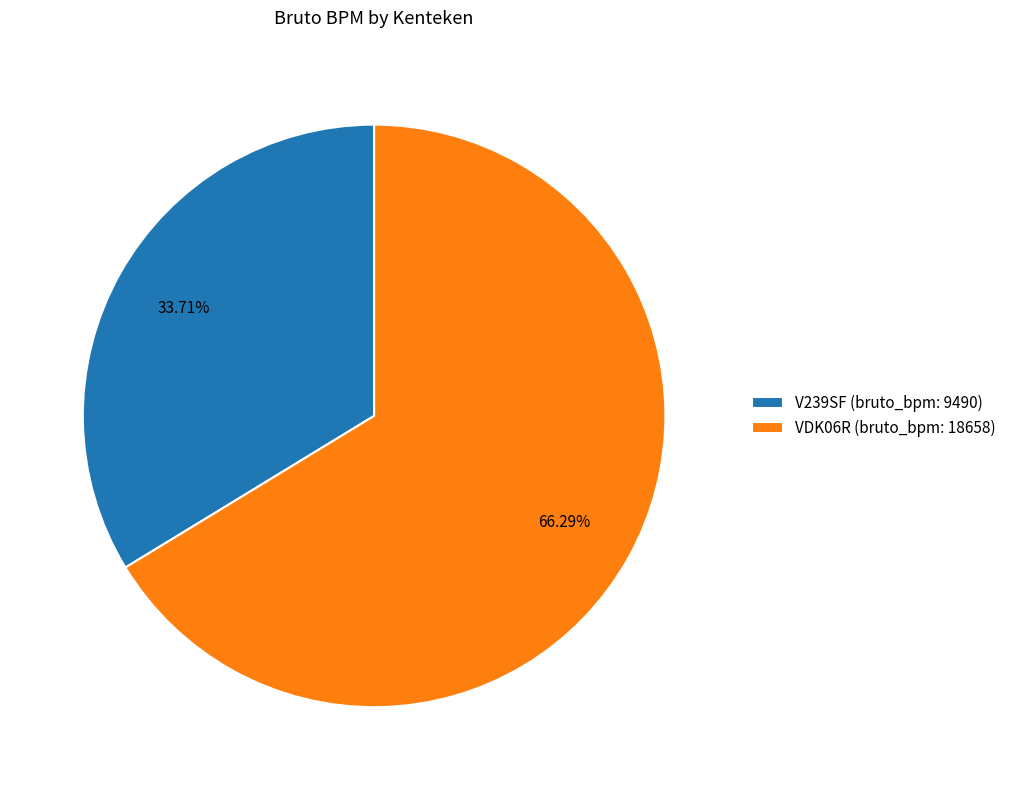

Does any single category account for the majority?

Yes